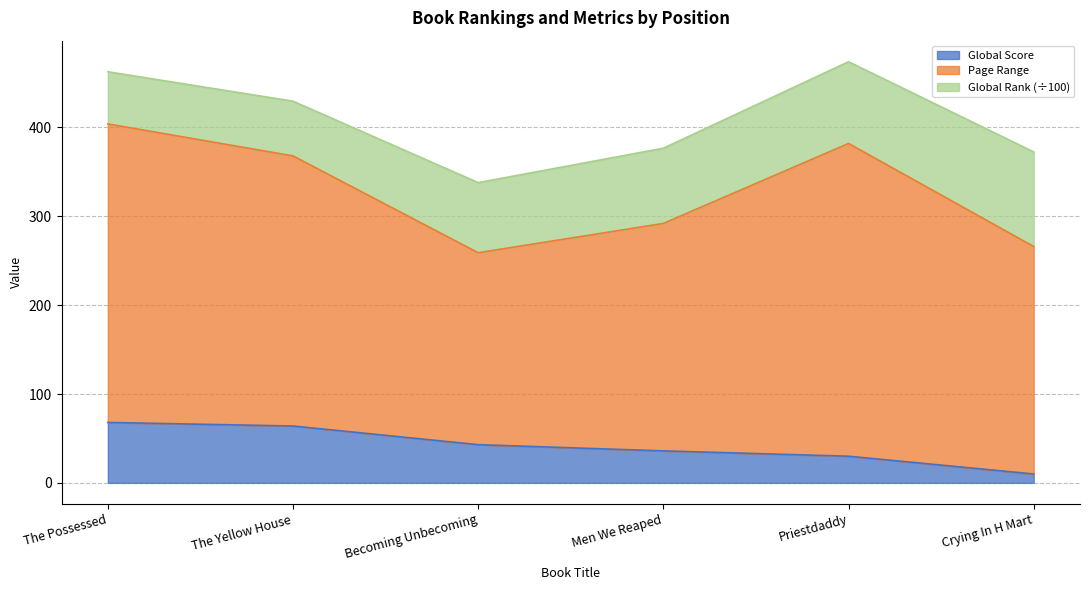

The value of Global Score at Men We Reaped is 36.0. True or false?

True